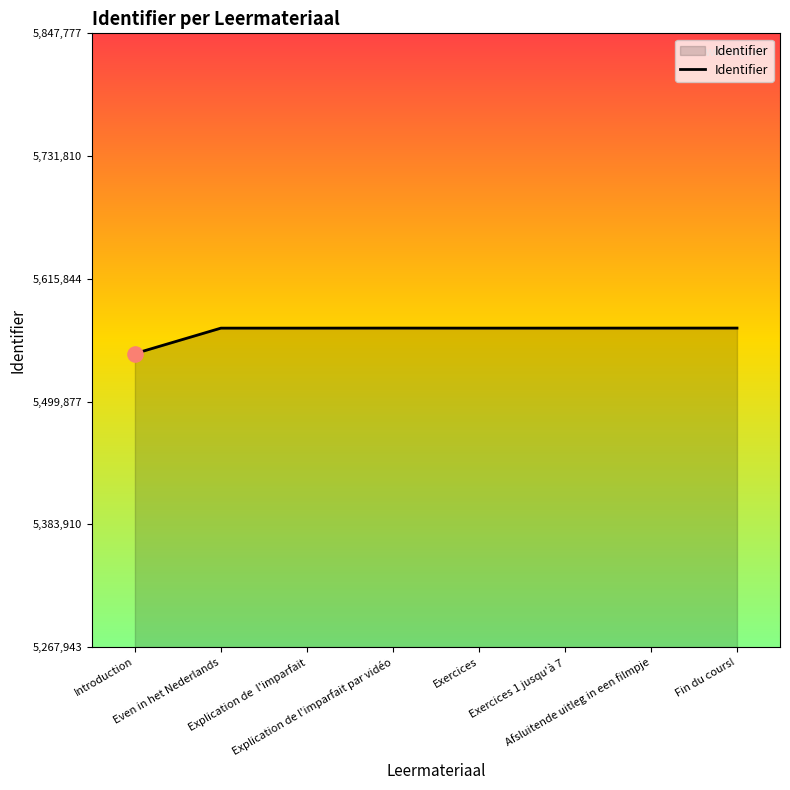

What is the change in value from Introduction to Explication de l'imparfait par vidéo?

+24089